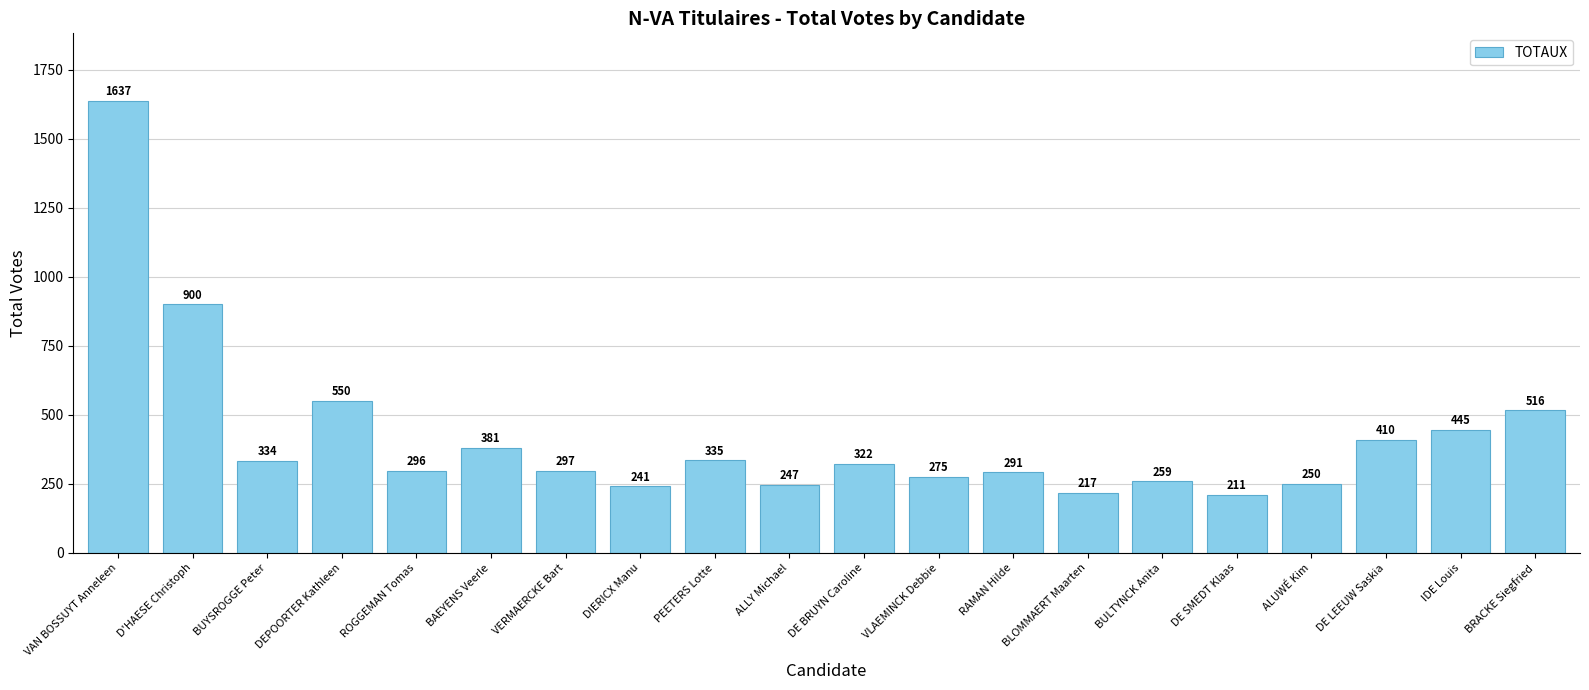

List the labels in order of value, largest first.

VAN BOSSUYT Anneleen, D'HAESE Christoph, DEPOORTER Kathleen, BRACKE Siegfried, IDE Louis, DE LEEUW Saskia, BAEYENS Veerle, PEETERS Lotte, BUYSROGGE Peter, DE BRUYN Caroline, VERMAERCKE Bart, ROGGEMAN Tomas, RAMAN Hilde, VLAEMINCK Debbie, BULTYNCK Anita, ALUWÉ Kim, ALLY Michael, DIERICX Manu, BLOMMAERT Maarten, DE SMEDT Klaas